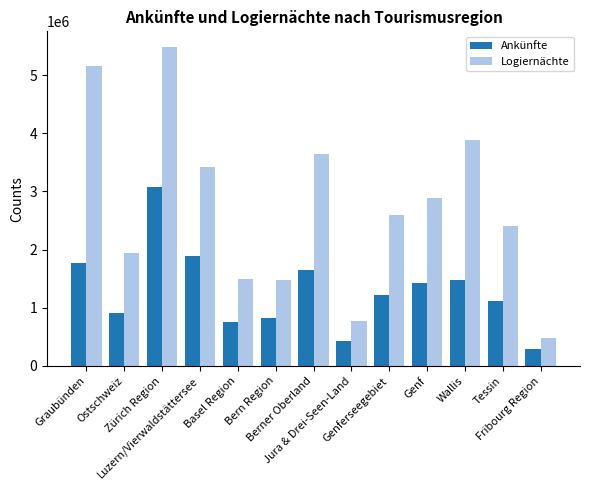

Which series has the widest spread of values?

Logiernächte